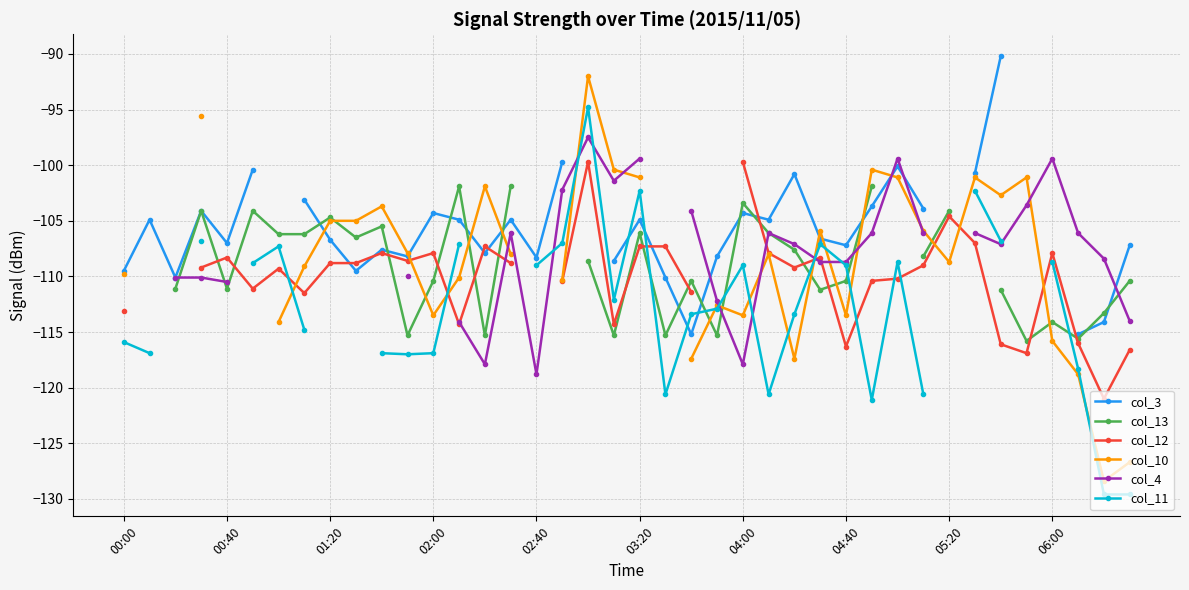

Which has a higher value, 10 or 04:00?

04:00